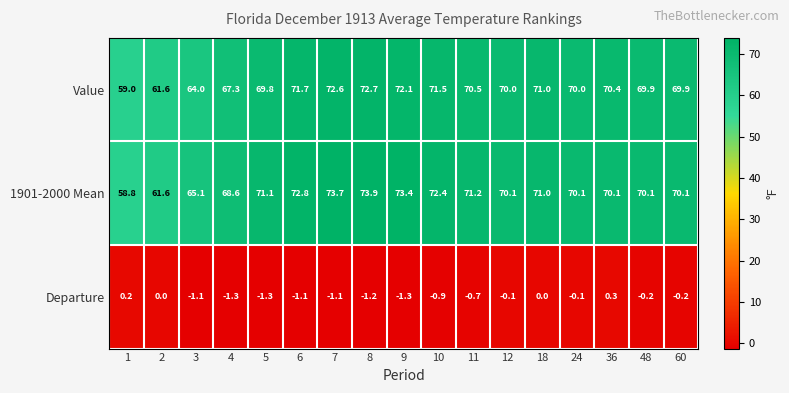

Which series has the largest range (max minus min)?

1901-2000 Mean